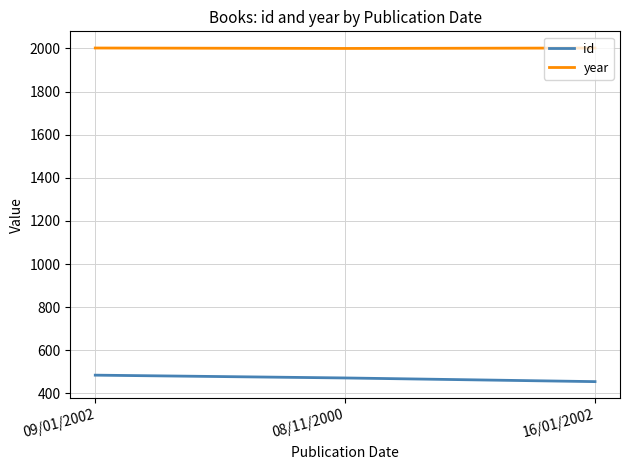

How many lines are shown in the chart?

2